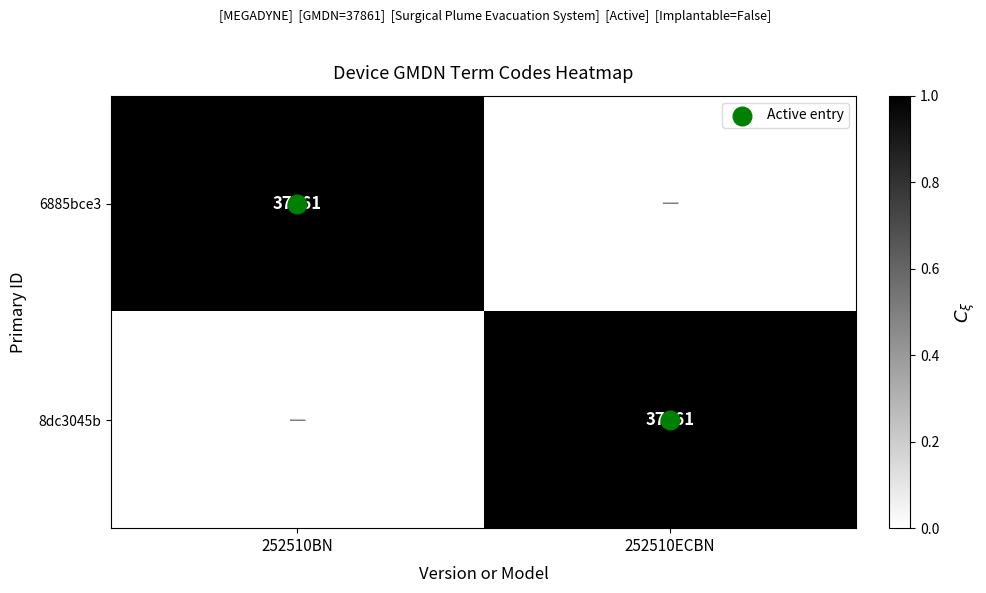

Read the 6885bce3 value at 252510BN.

1